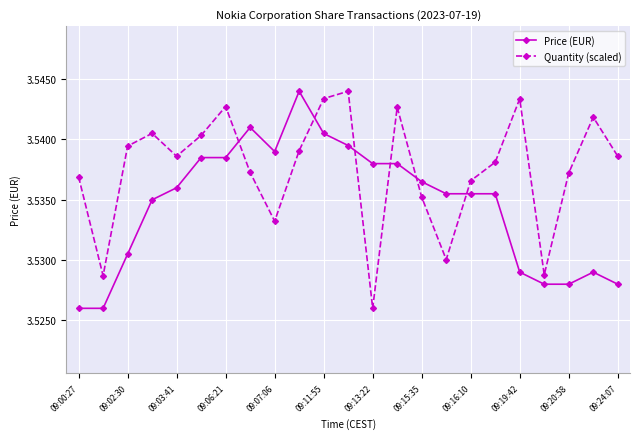

Count the Quantity (scaled) values in the range 3 to 4.

23